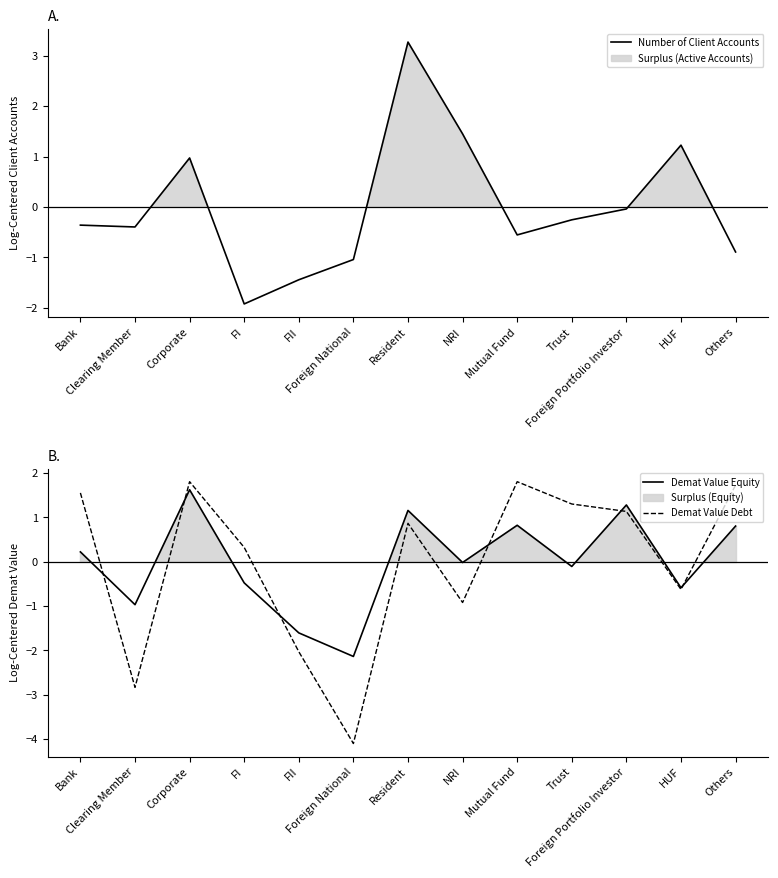

Reading left to right, what are all the values shown in this chart?

Number of Client Accounts: Bank=-0.4	Clearing Member=-0.4	Corporate=1.0	FI=-1.9	FII=-1.4	Foreign National=-1.0	Resident=3.3	NRI=1.4	Mutual Fund=-0.6	Trust=-0.3	Foreign Portfolio Investor=-0.0	HUF=1.2	Others=-0.9
Demat Value Equity: Bank=0.2	Clearing Member=-1.0	Corporate=1.6	FI=-0.5	FII=-1.6	Foreign National=-2.1	Resident=1.2	NRI=-0.0	Mutual Fund=0.8	Trust=-0.1	Foreign Portfolio Investor=1.3	HUF=-0.6	Others=0.8
Demat Value Debt: Bank=1.6	Clearing Member=-2.8	Corporate=1.8	FI=0.3	FII=-2.0	Foreign National=-4.1	Resident=0.9	NRI=-0.9	Mutual Fund=1.8	Trust=1.3	Foreign Portfolio Investor=1.1	HUF=-0.6	Others=1.7